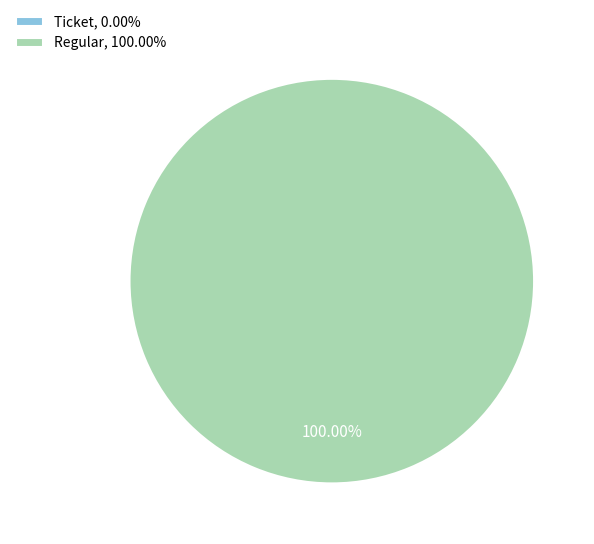

The Regular slice represents 88% of the pie. True or false?

False